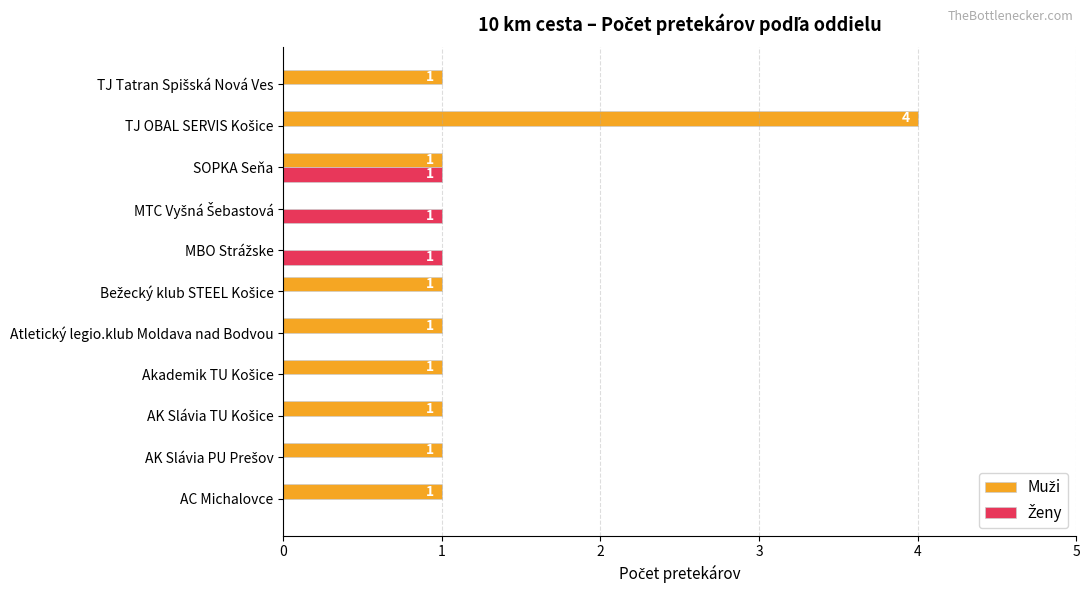

What is the greatest value displayed?

4